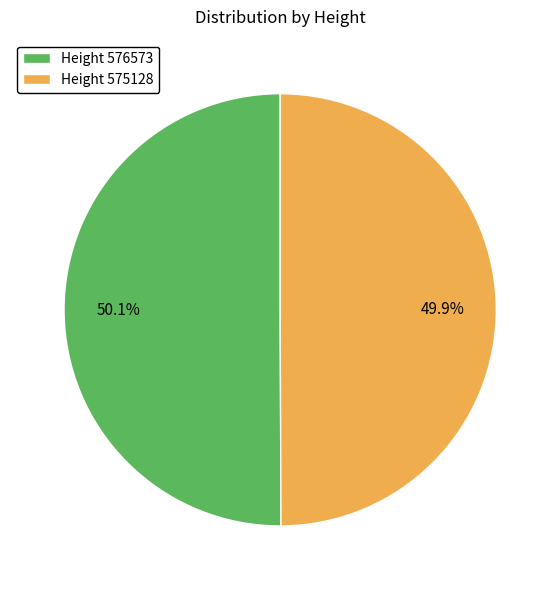

Approximately how many times larger is the value at Height 576573 compared to Height 575128?

1.0